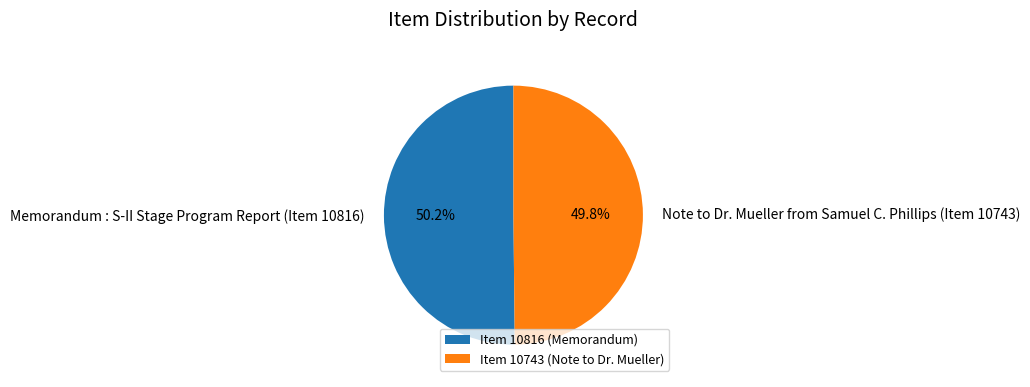

How much of the chart is everything except Note to Dr. Mueller from Samuel C. Phillips (Item 10743)?

50.2%